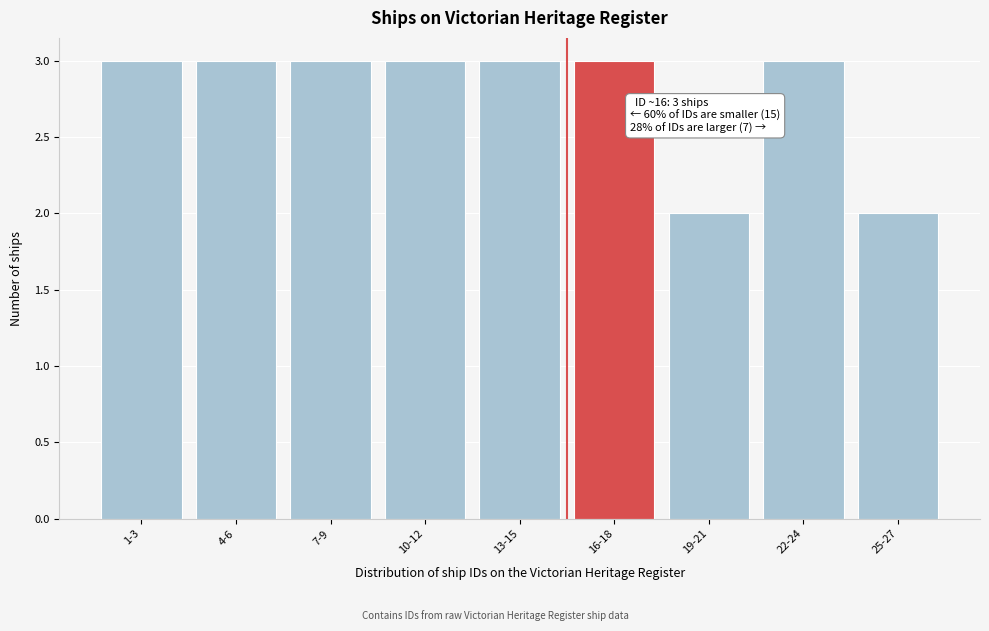

Reading right to left, what are all the values shown in this chart?

2	3	2	3	3	3	3	3	3